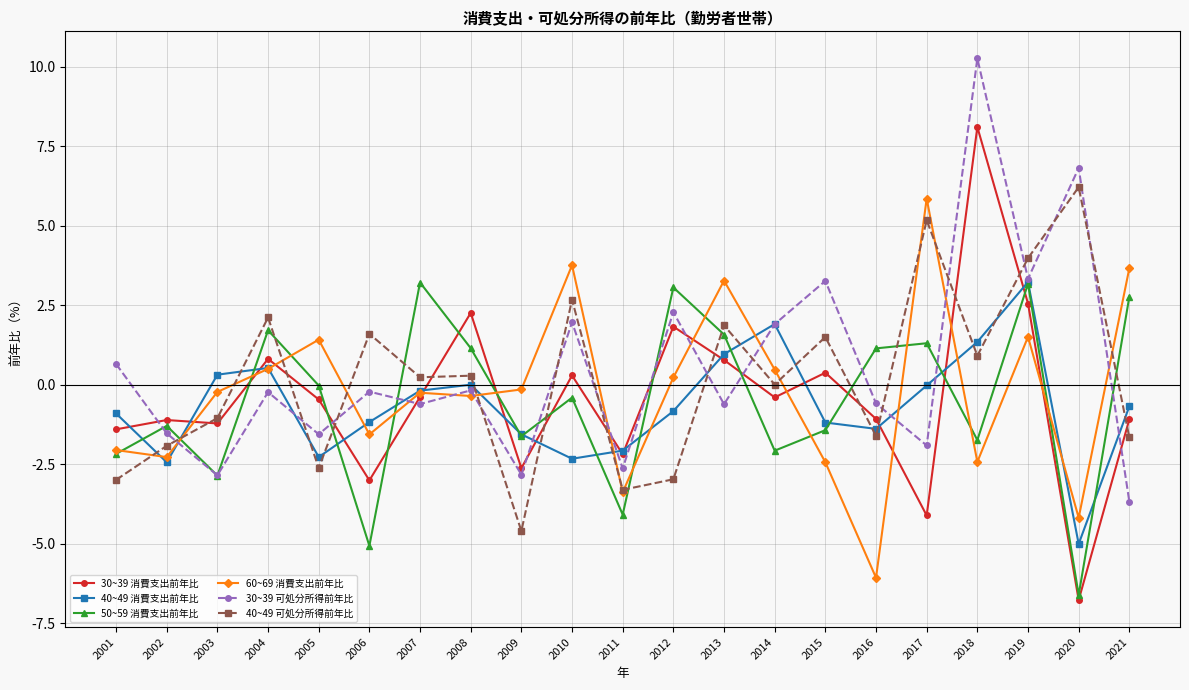

What is the value of the 30~39 可処分所得前年比 point at the 13th from the left?

-0.6